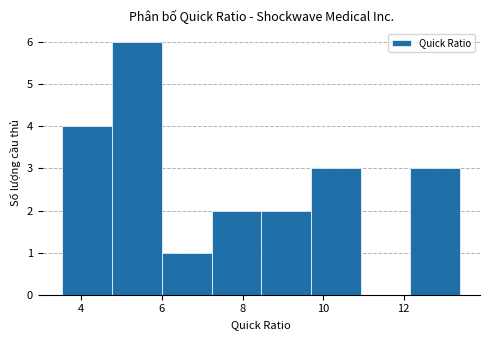

Reading left to right, list every bar in this chart as the range it spans on the x-axis followed by its height. Neither the bar edges nor the heights are printed on the chart, so give them approximately, as read against the axes.

3.6 to 4.8: 4
4.8 to 6.0: 6
6.0 to 7.2: 1
7.2 to 8.4: 2
8.4 to 9.6: 2
9.6 to 11.0: 3
11.0 to 12.2: 0
12.2 to 13.4: 3